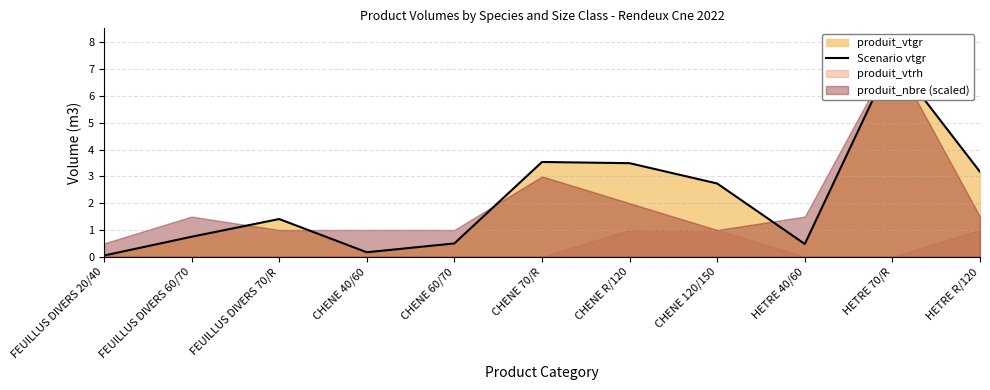

The value at FEUILLUS DIVERS 20/40 is 0.1. True or false?

False